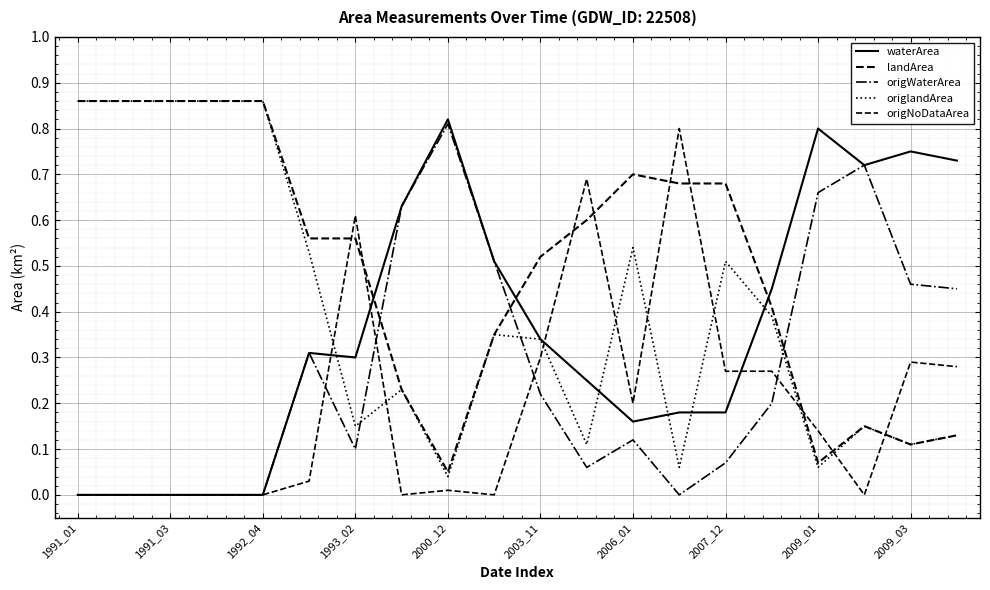

What is the difference between the maximum and minimum values in the origNoDataArea series?

0.8